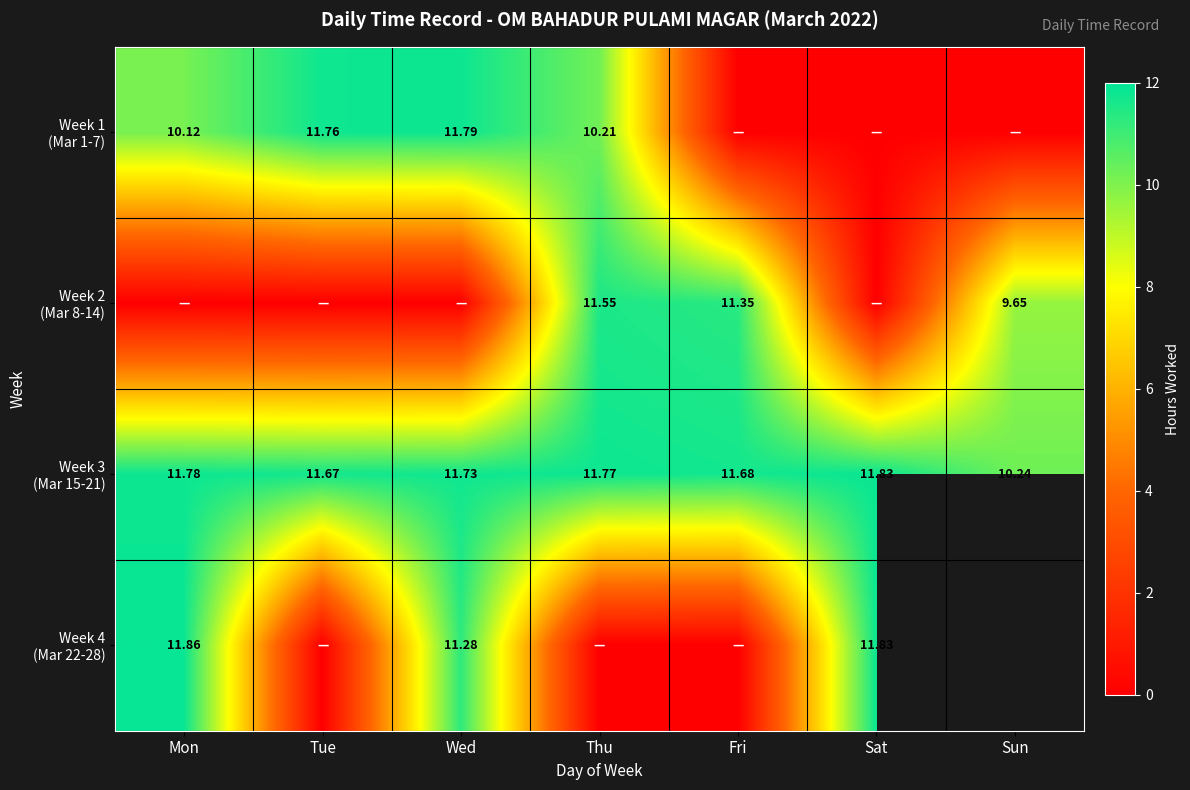

Which category has the highest value across all series?

Mon